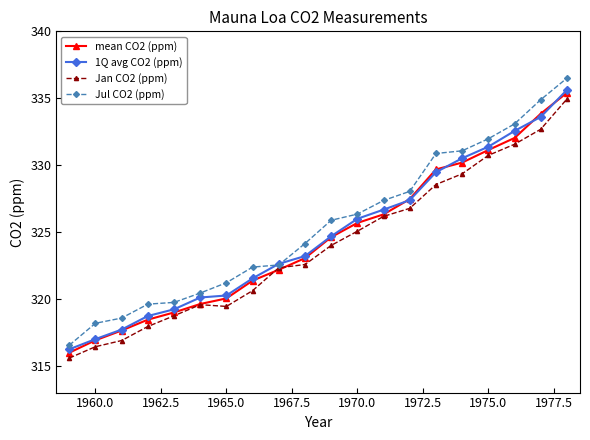

Which series has the widest spread of values?

Jul CO2 (ppm)